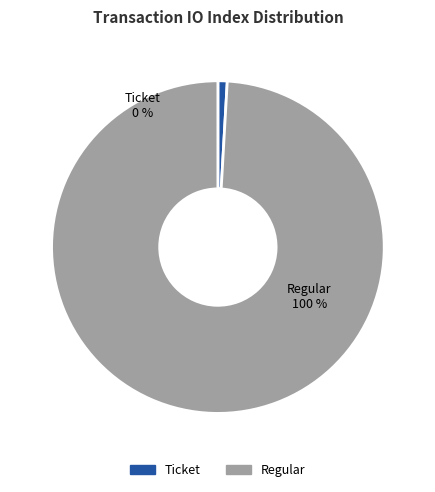

To the nearest percent, what is the average slice percentage?

50%